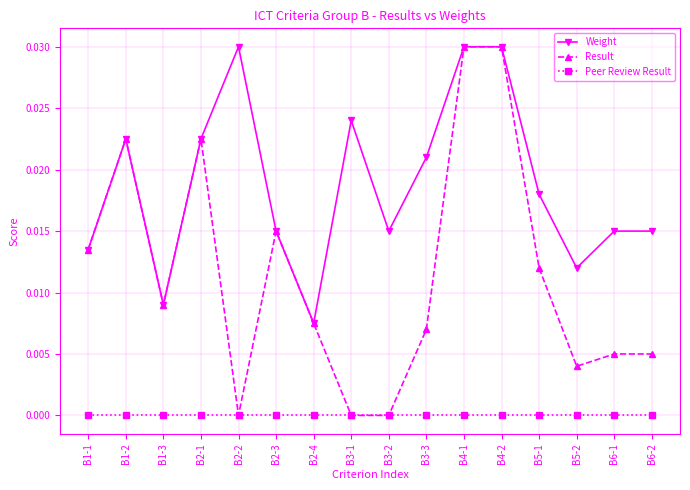

List the series in order of their overall mean, highest first.

Weight, Result, Peer Review Result